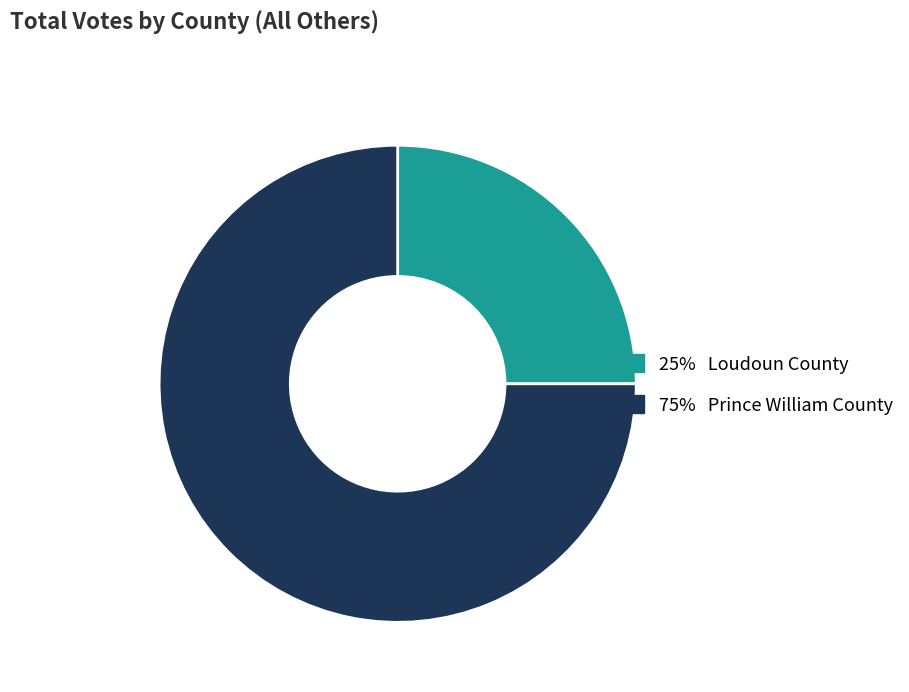

Does any single category account for the majority?

Yes